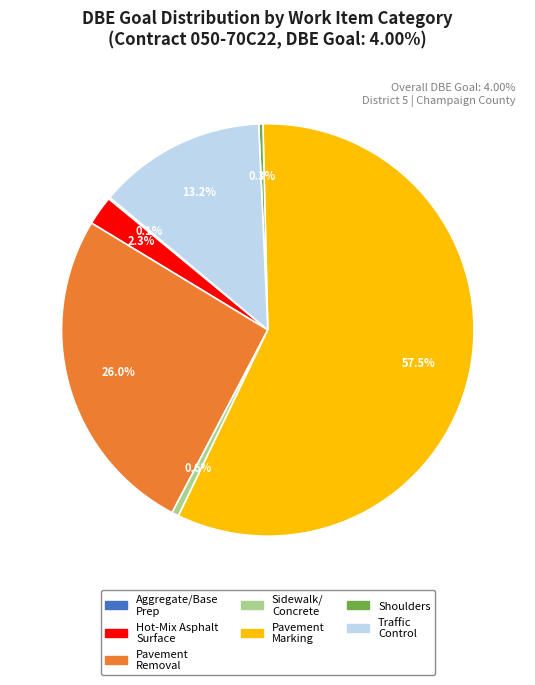

Is there a majority slice in this chart?

Yes